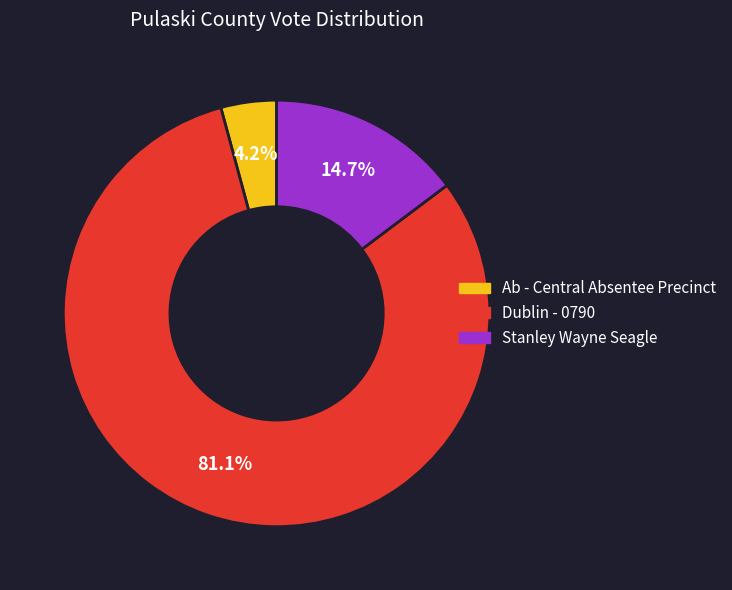

The Dublin - 0790 slice represents 71% of the pie. True or false?

False